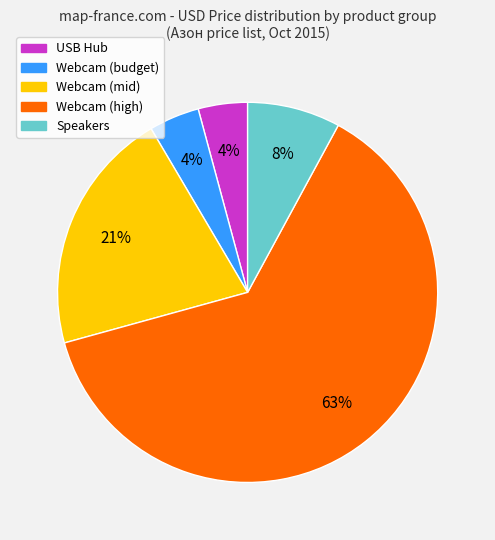

How many slices are in this pie chart?

5